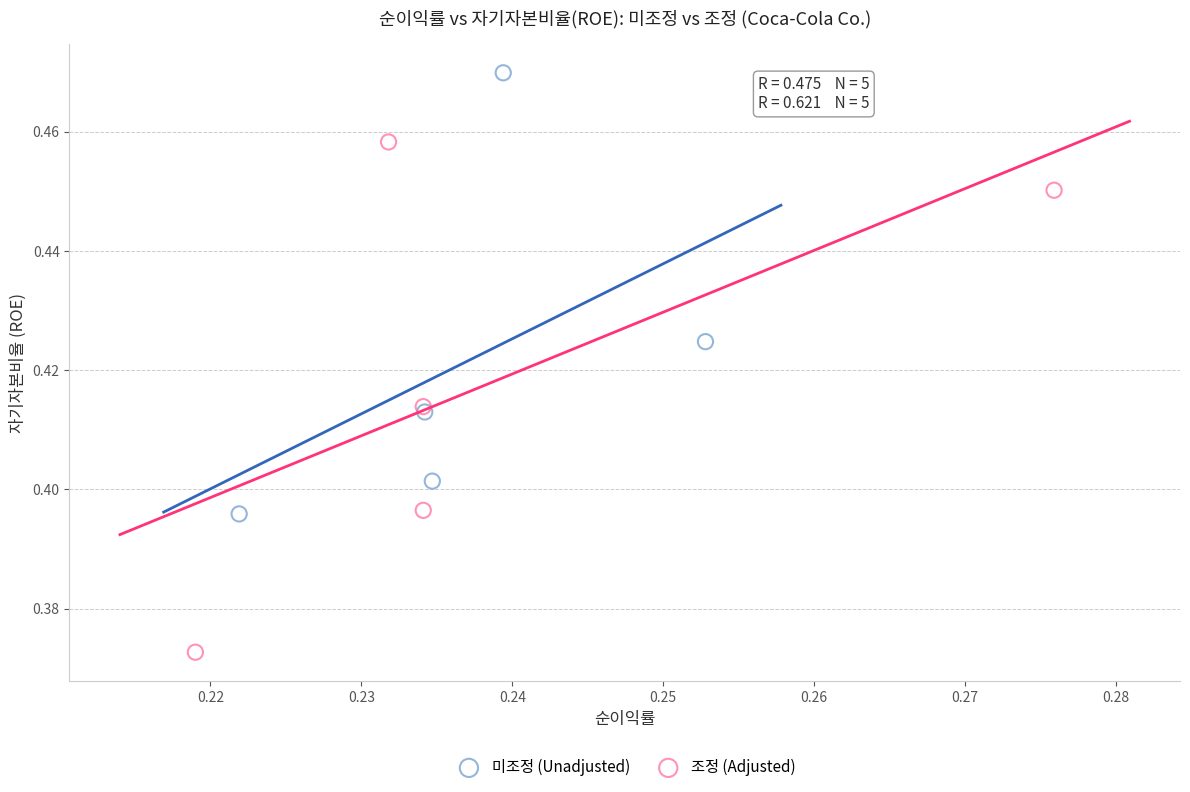

Which series has the largest Y range (max minus min)?

조정 (Adjusted)